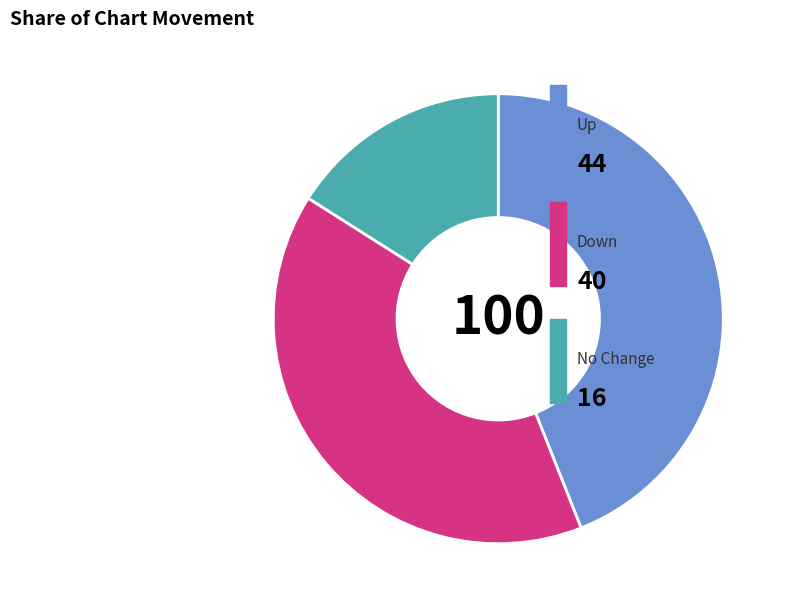

Is there a majority slice in this chart?

No